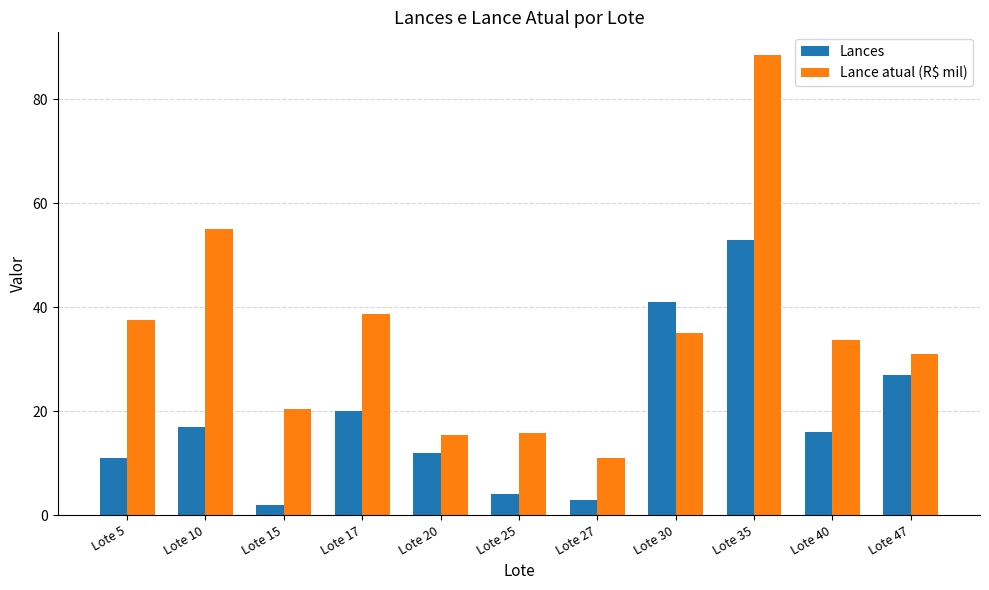

What is the sum of the Lance atual (R$ mil) values at Lote 47 and Lote 5?

68.5